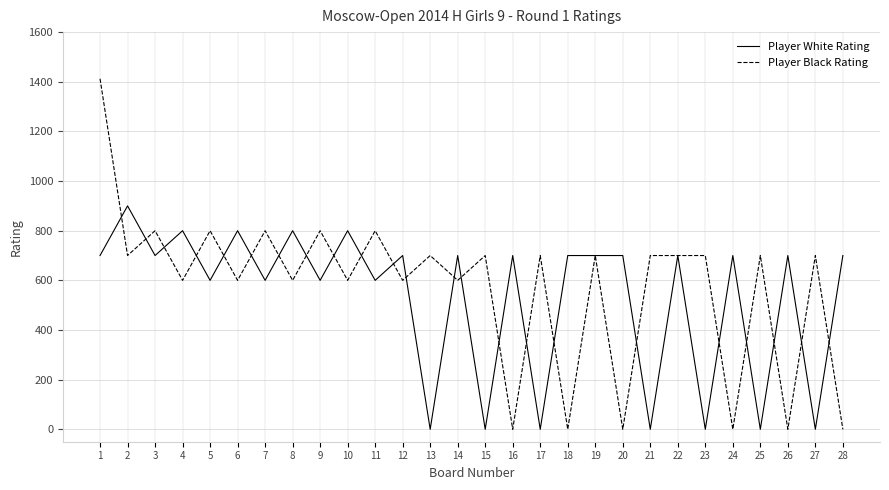

List the series in order of their peak value, lowest first.

Player White Rating, Player Black Rating